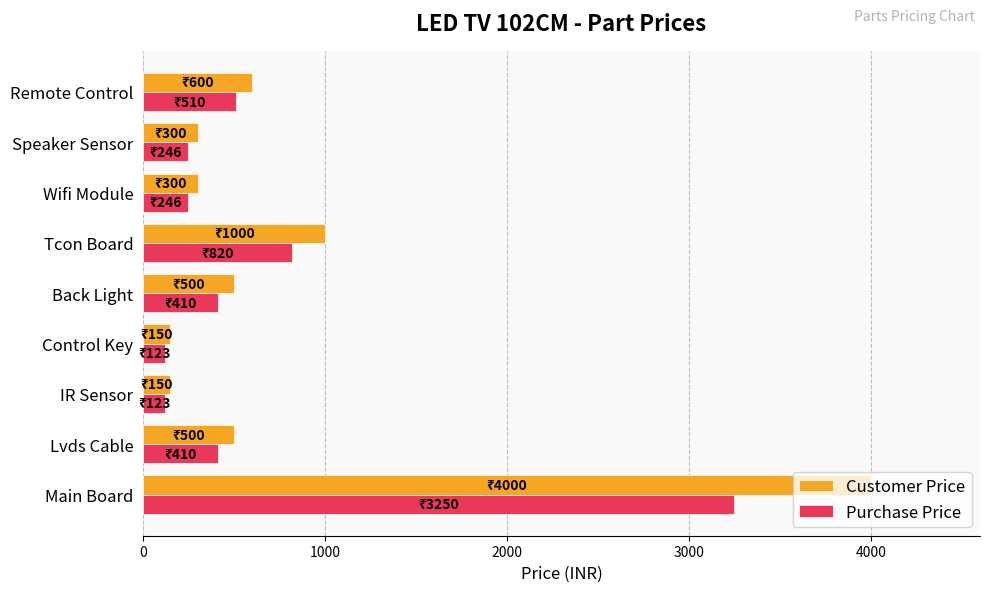

Is the value of Purchase Price at Main Board greater than the value of Customer Price at Speaker Sensor?

Yes